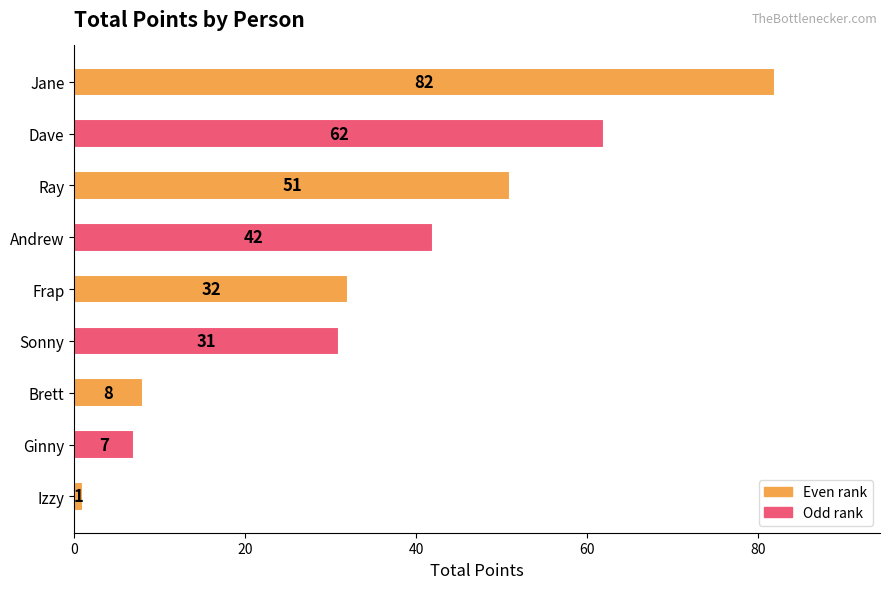

What is the maximum value shown in the chart?

82